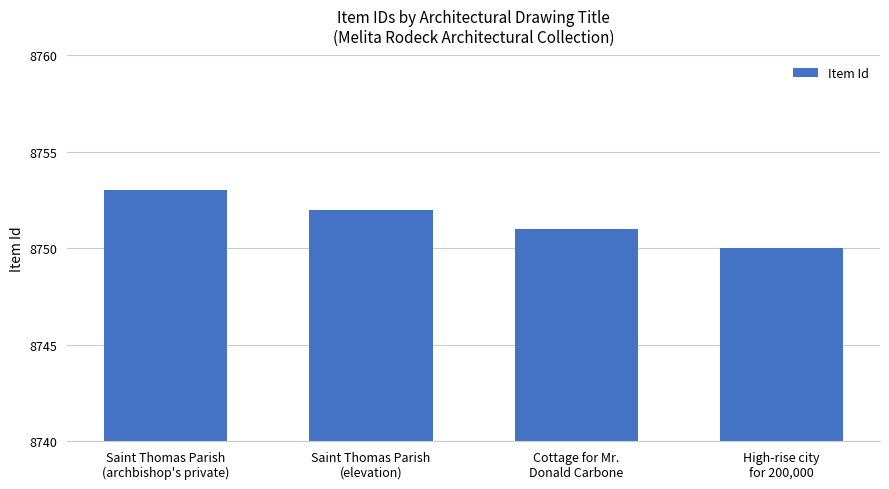

Count the values in the range 8751 to 8753.

3